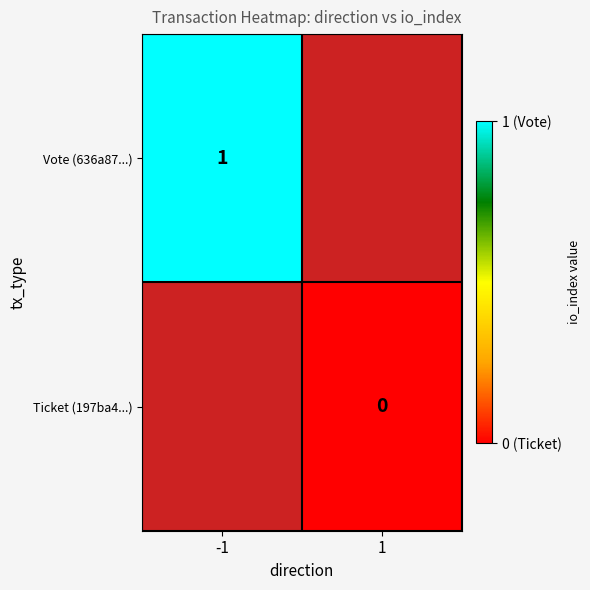

True or false: Vote (636a87...) has a value of 1 at -1.

True